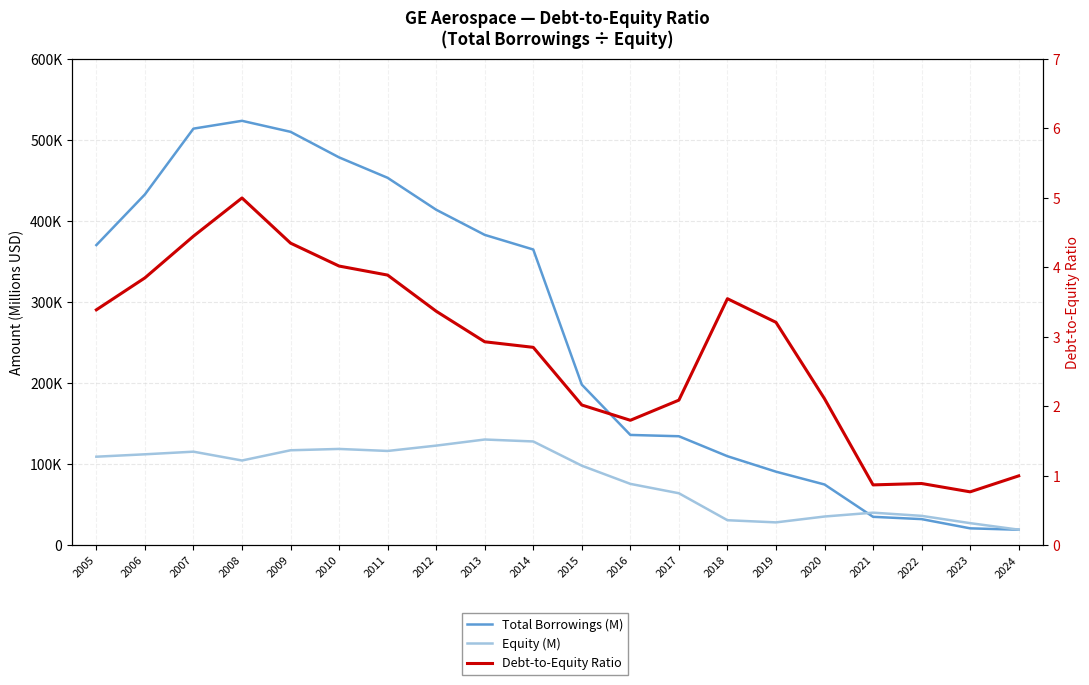

What are all the series names shown in the legend?

Total Borrowings (M), Equity (M), Debt-to-Equity Ratio